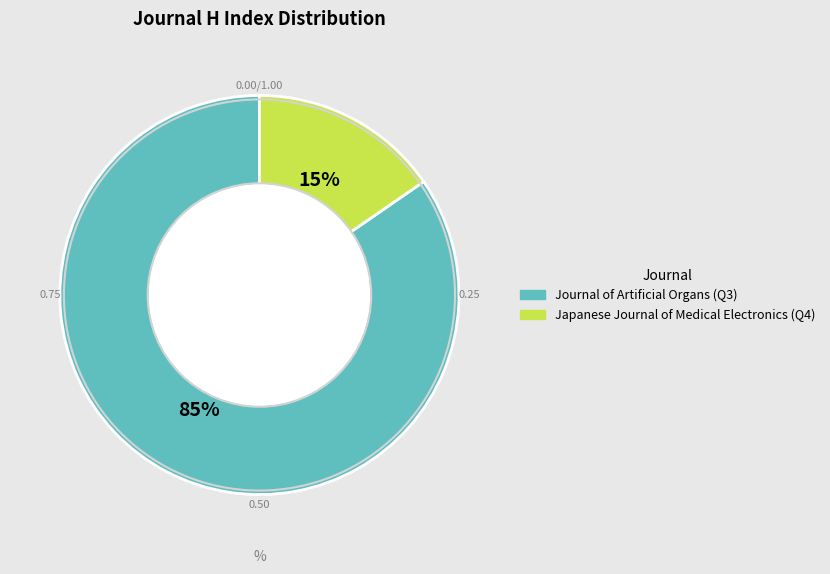

Do Japanese Journal of Medical Electronics and Journal of Artificial Organs together represent more than half of the pie?

Yes